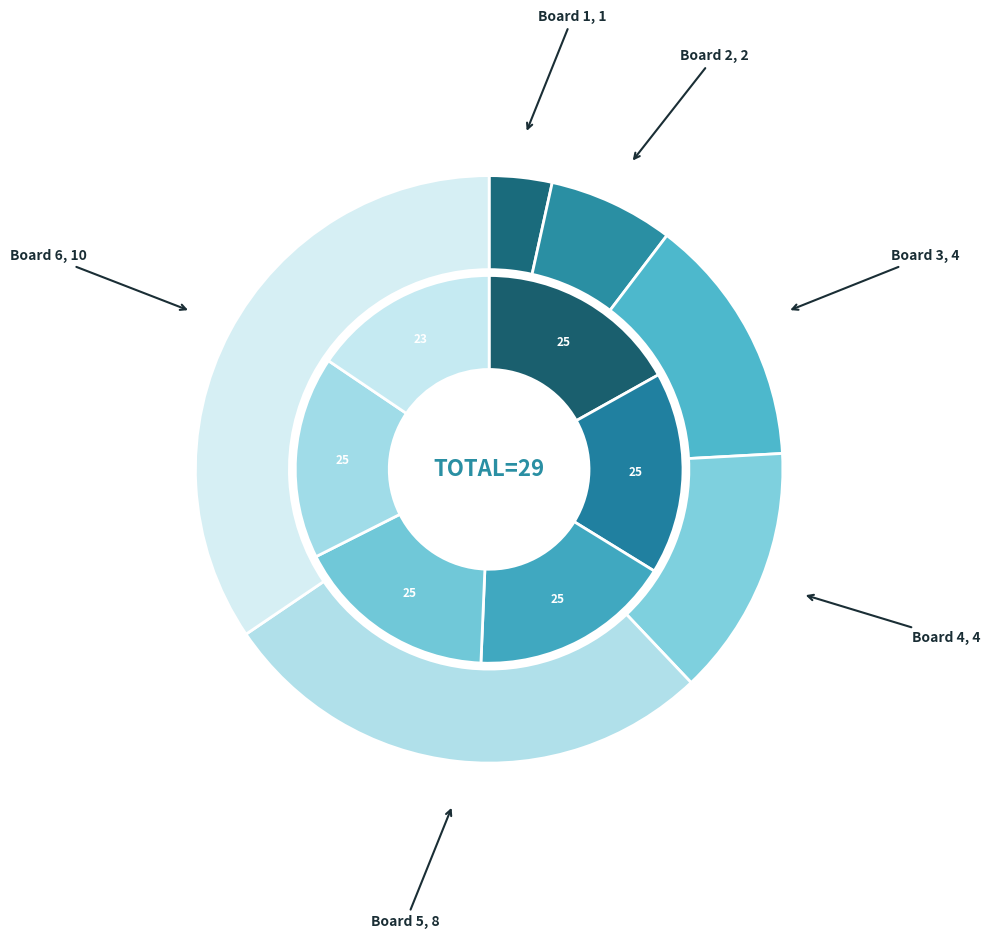

How many slices are in this pie chart?

6